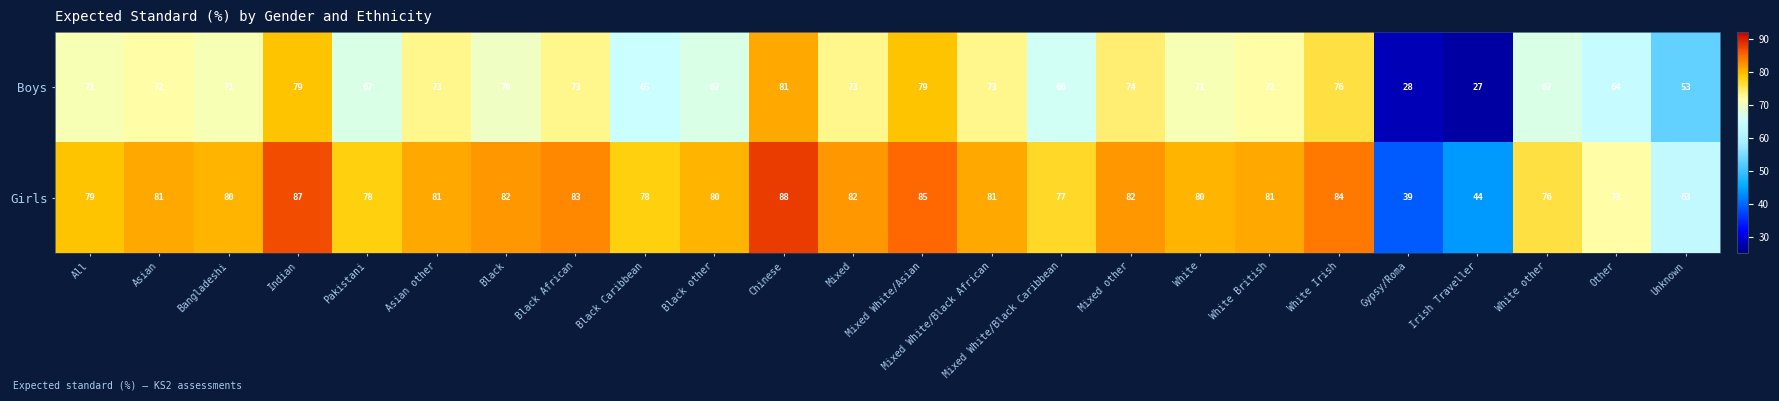

What value does the Girls series have at Other?

72